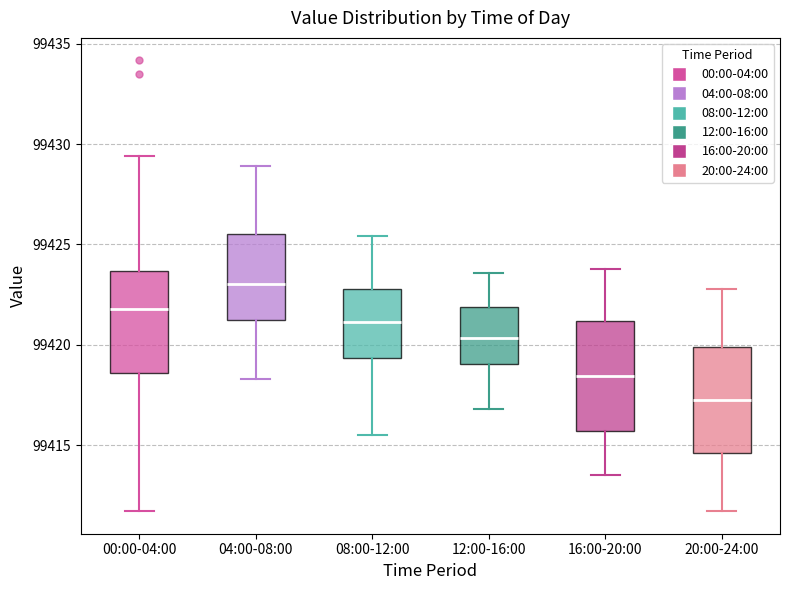

Where is the lower edge of the box for 16:00-20:00 on the y-axis? The values are not printed on the chart, so give them approximately, as read against the axis.

99415.5